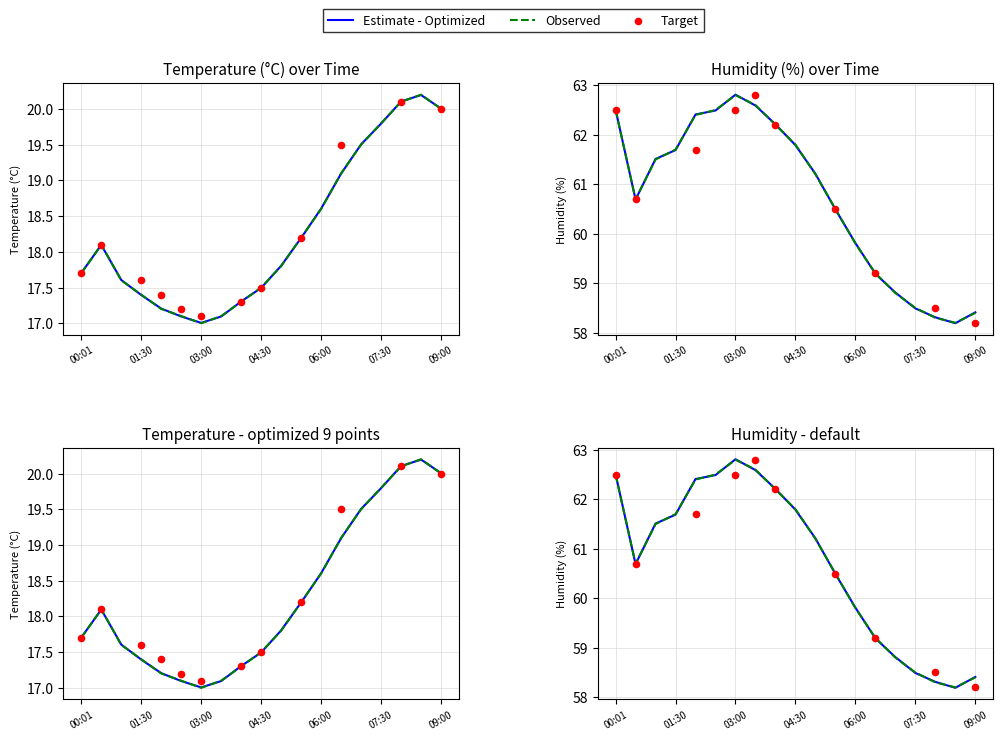

Which series reaches the maximum Y coordinate?

humidity